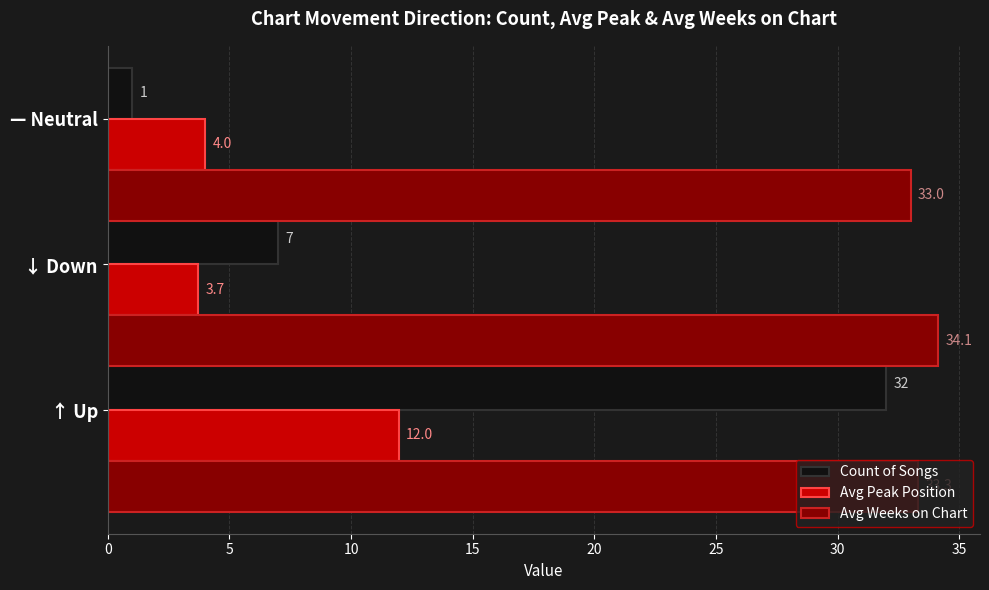

Between ↑ Up and ↓ Down, which series saw the biggest shift?

Count of Songs